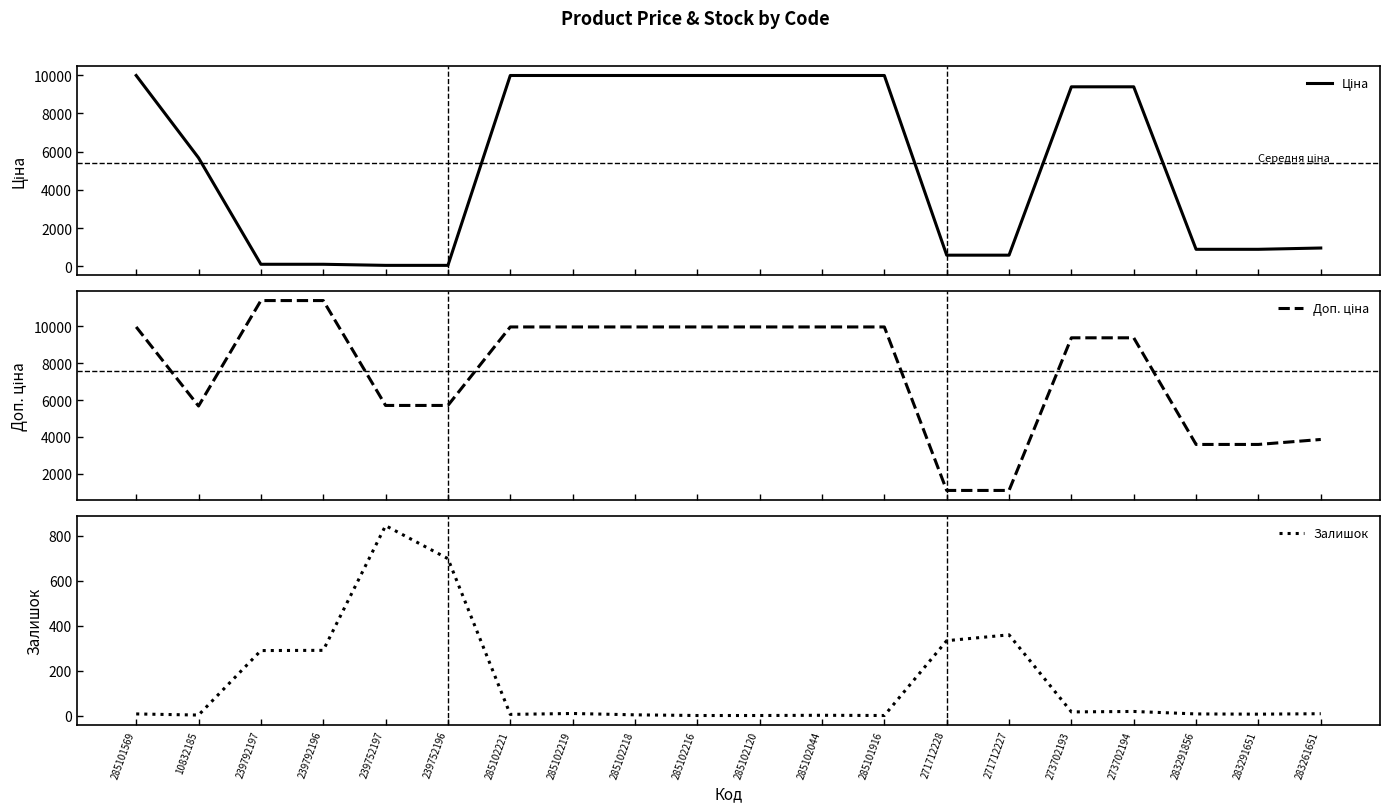

List the labels in order of Доп. ціна value, smallest first.

271712228, 271712227, 283291856, 283291651, 283261651, 10832185, 239752197, 239752196, 273702193, 273702194, 285101569, 285102221, 285102219, 285102218, 285102216, 285102120, 285102044, 285101916, 239792197, 239792196